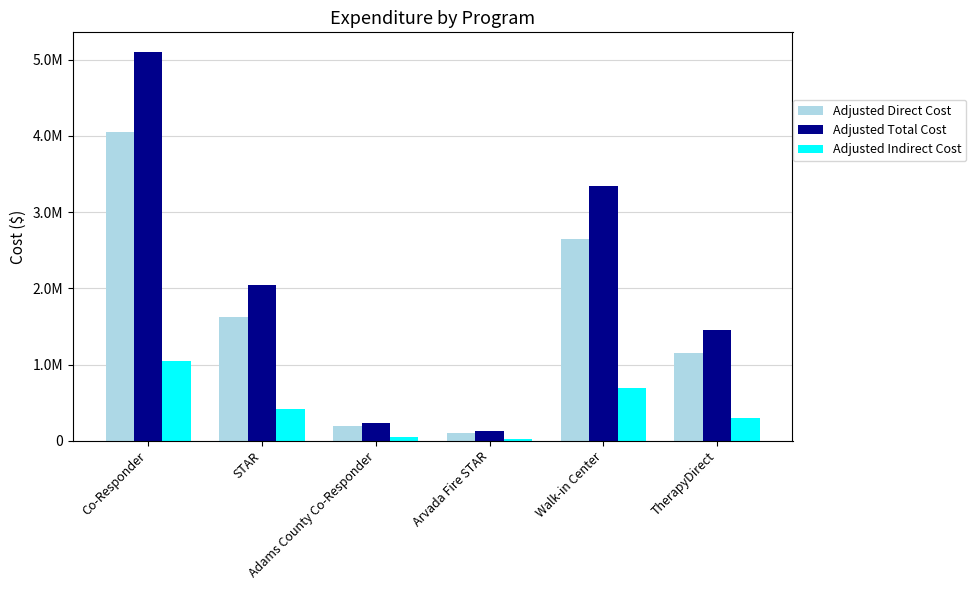

What is the difference between the Adjusted Indirect Cost values at Co-Responder and Walk-in Center?

364025.5